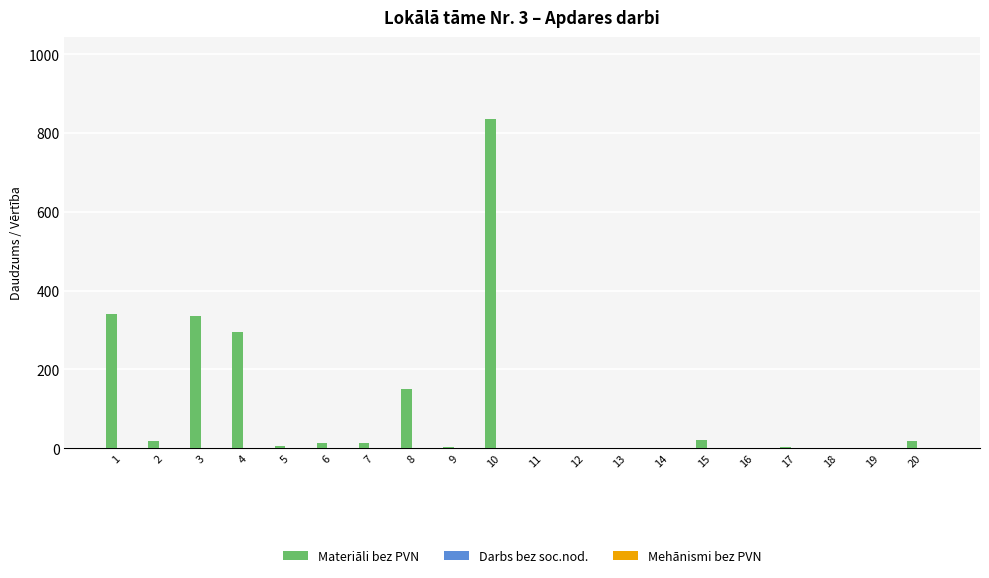

What is the maximum value shown in the chart?

835.0